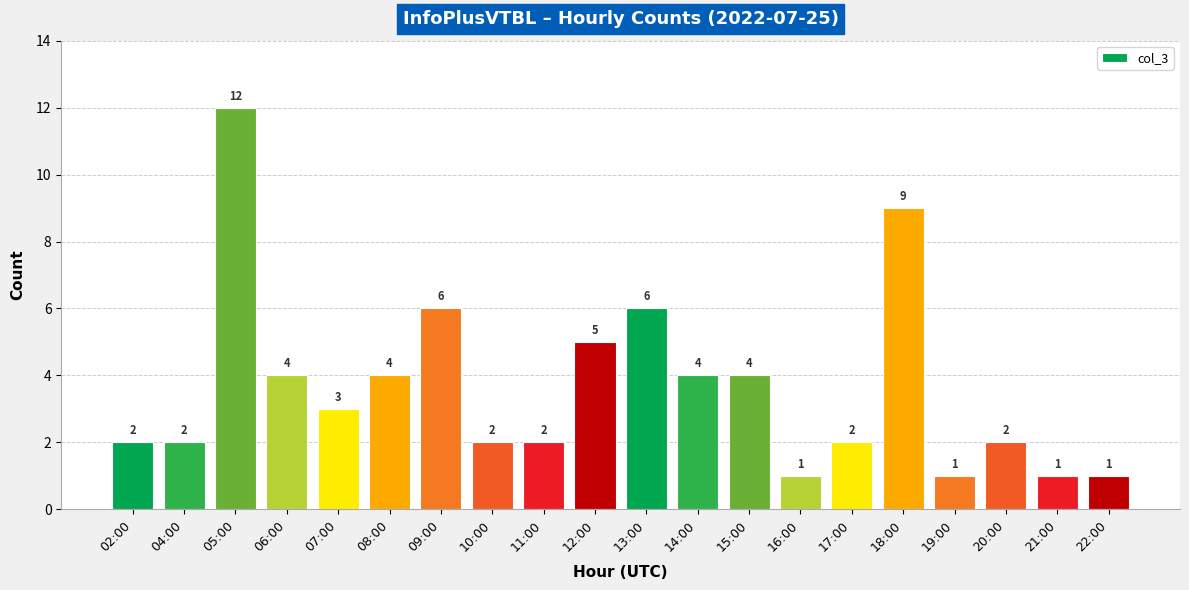

What is the value of the 7th bar from the left?

6